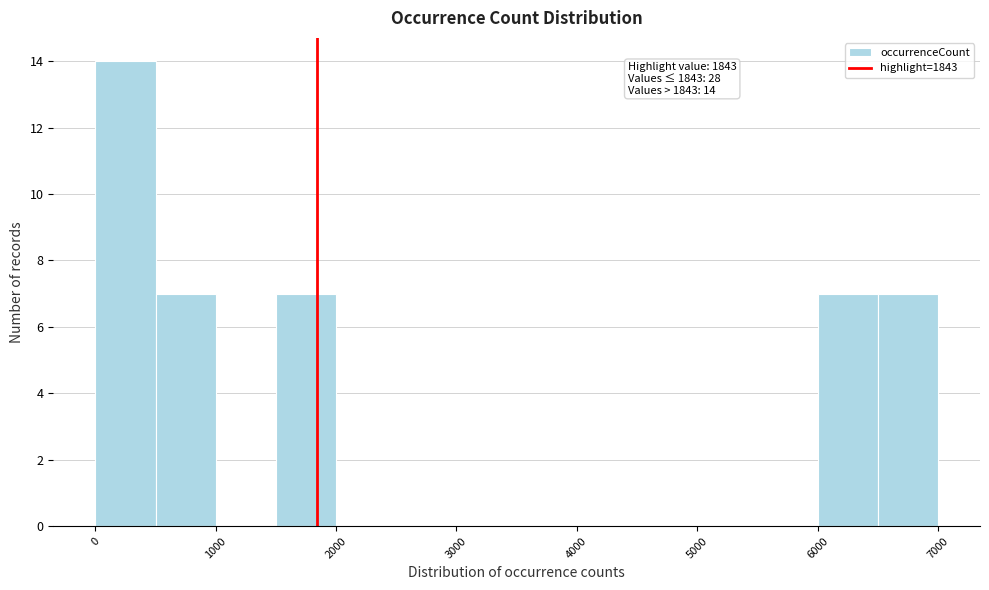

Over which range of the x-axis is the bar tallest?

0 to 500